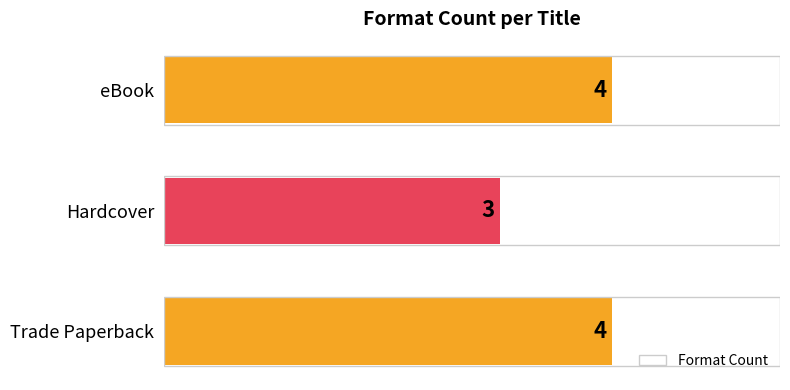

True or false: the data shows 3 at Trade Paperback.

False